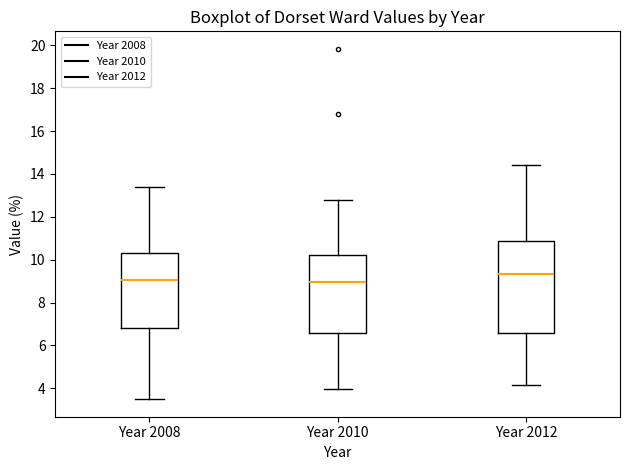

Reading left to right, read every box against the y-axis: the position of its median line, the range the box covers, and the ends of its whiskers. The values are not printed on the chart, so give them approximately, as read against the axis.

Year 2008: median 9.0, box 6.8 to 10.4, whiskers 3.4 to 13.4
Year 2010: median 9.0, box 6.6 to 10.2, whiskers 4.0 to 12.8
Year 2012: median 9.4, box 6.6 to 10.8, whiskers 4.2 to 14.4